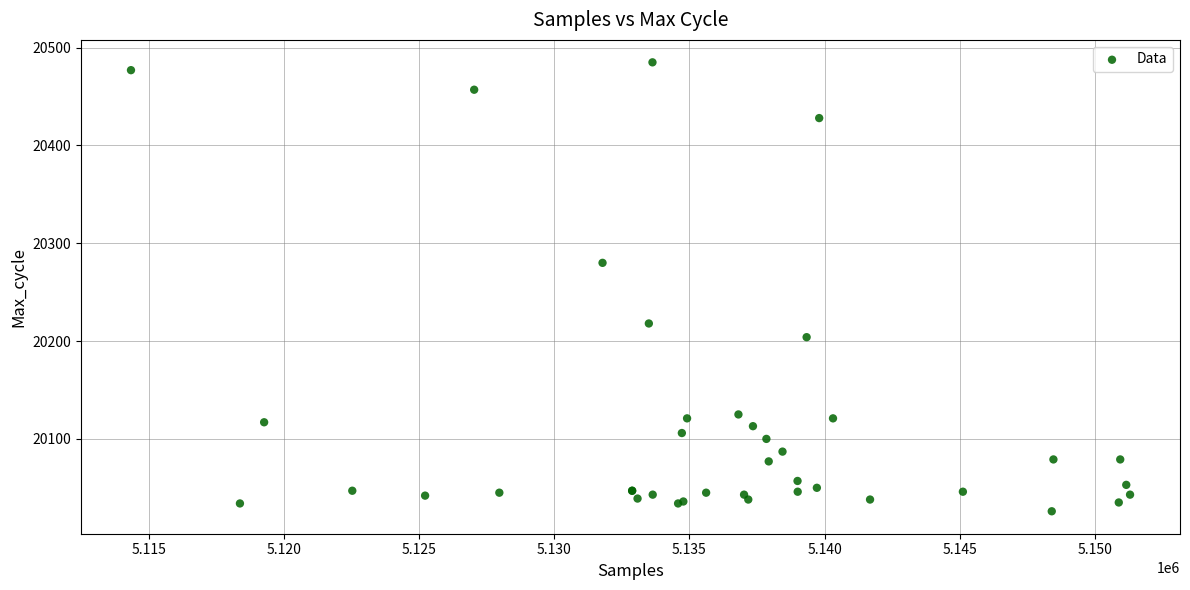

What Y value in the scatter plot is closest to 20255?

20280